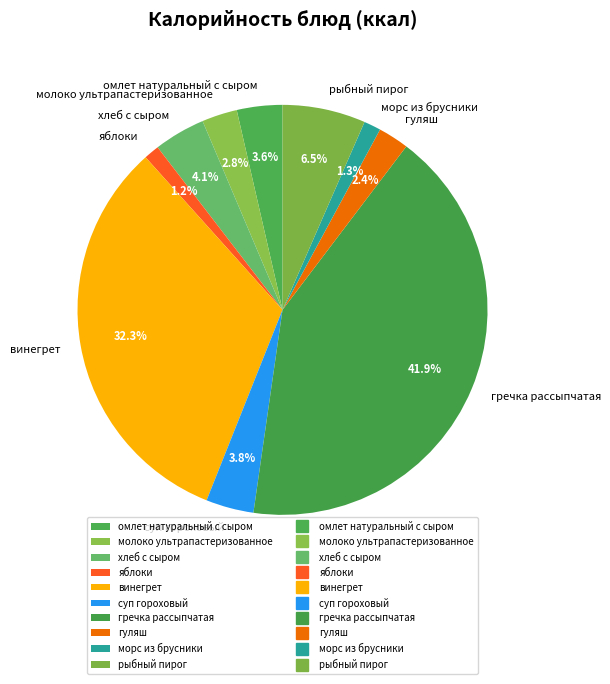

How many slices are in this pie chart?

10